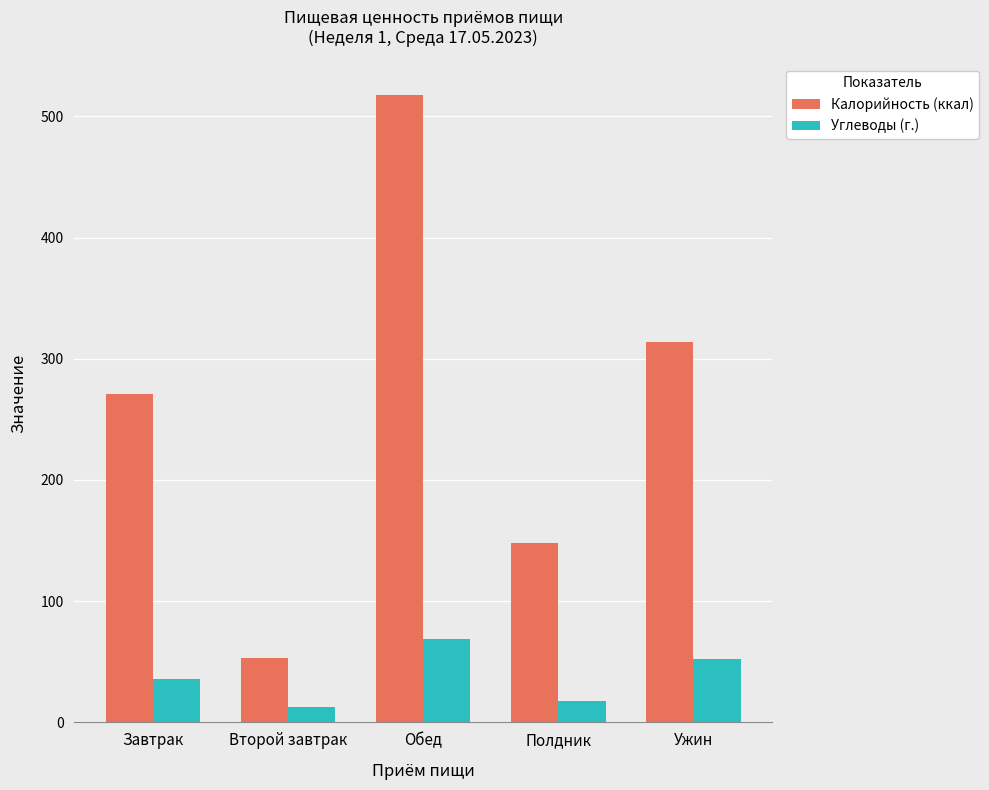

Which series changed the most between Обед and Полдник?

Калорийность (ккал)